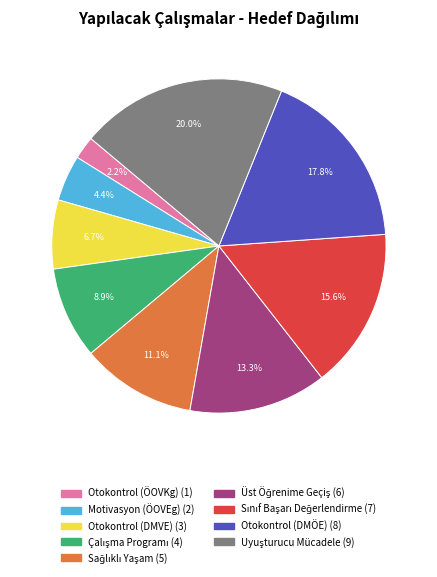

Is there any slice that represents more than half of the pie?

No